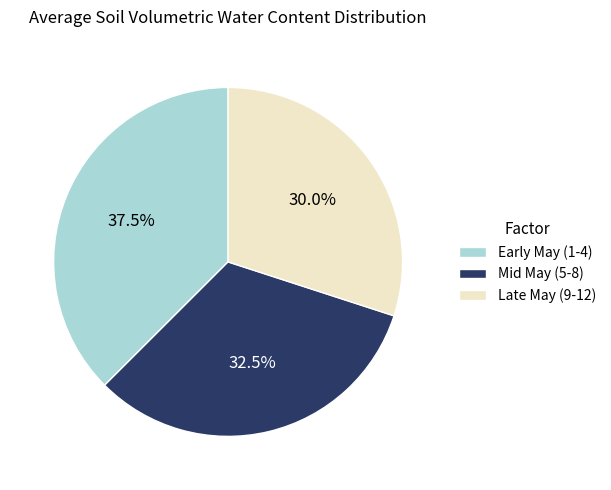

Does any single category account for the majority?

No